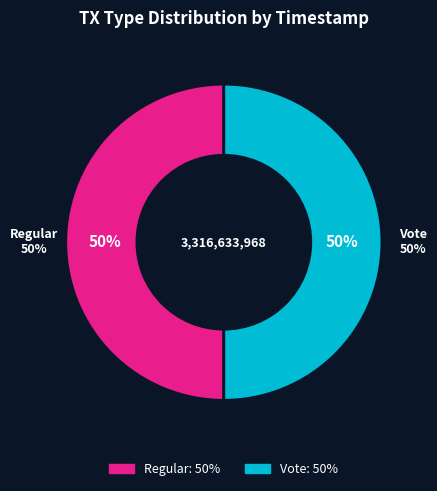

Which has a higher value, Regular or Vote?

Regular